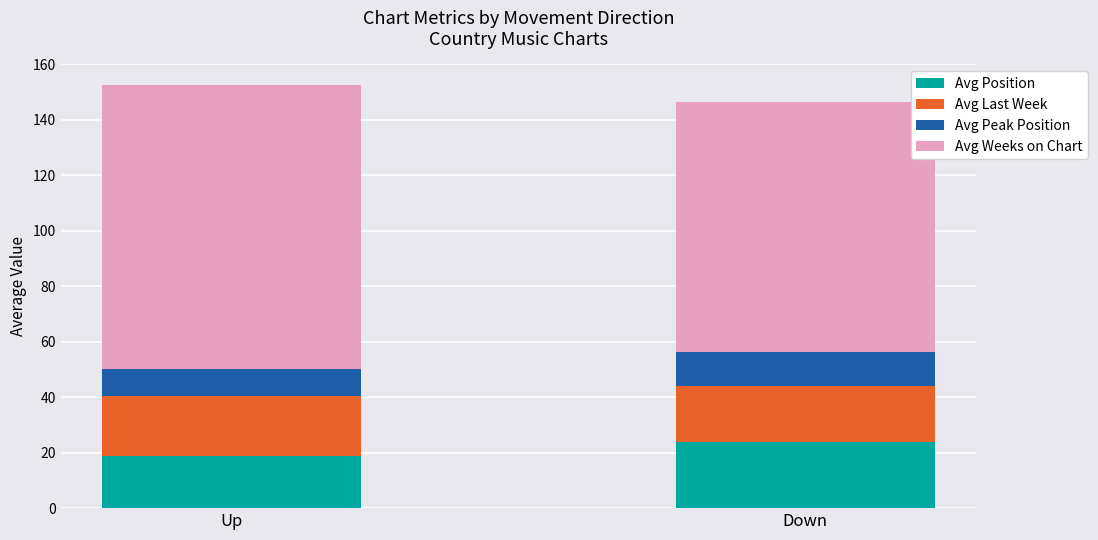

What is the total value across all series at Up?

152.4